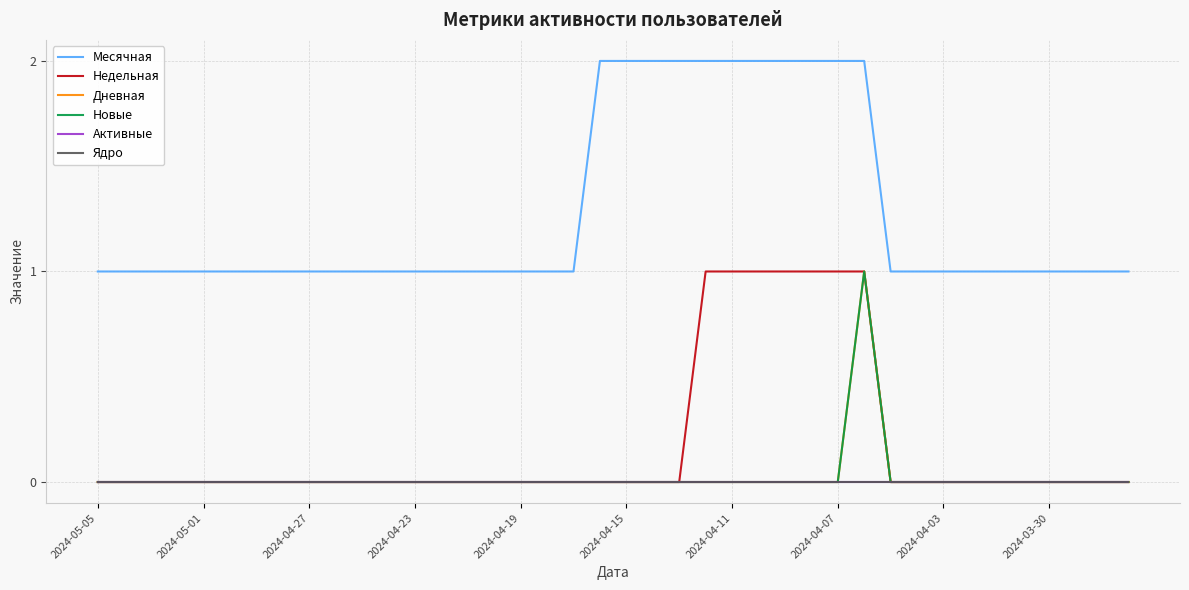

What is the maximum value shown in the chart?

2